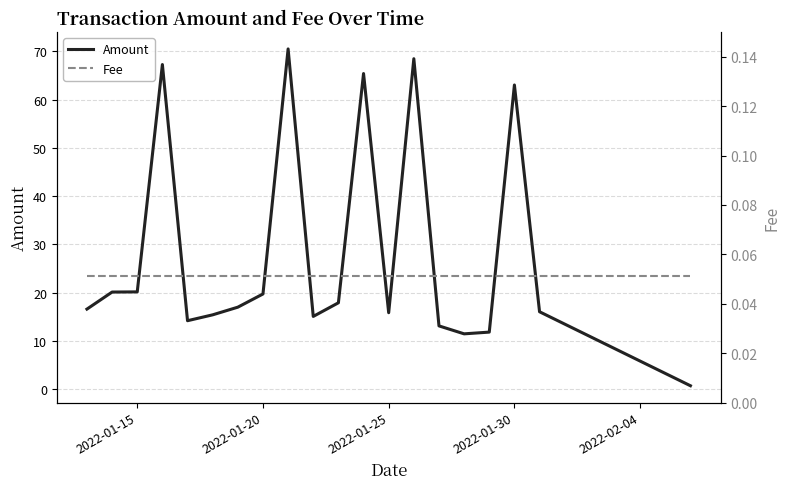

Reading left to right, transcribe all the data shown in this chart.

Amount: 16.6	20.1	20.2	67.2	14.2	15.4	17.0	19.7	70.5	15.1	17.9	65.4	15.9	68.5	13.1	11.5	11.8	63.0	16.1	0.7
Fee: 0.1	0.1	0.1	0.1	0.1	0.1	0.1	0.1	0.1	0.1	0.1	0.1	0.1	0.1	0.1	0.1	0.1	0.1	0.1	0.1